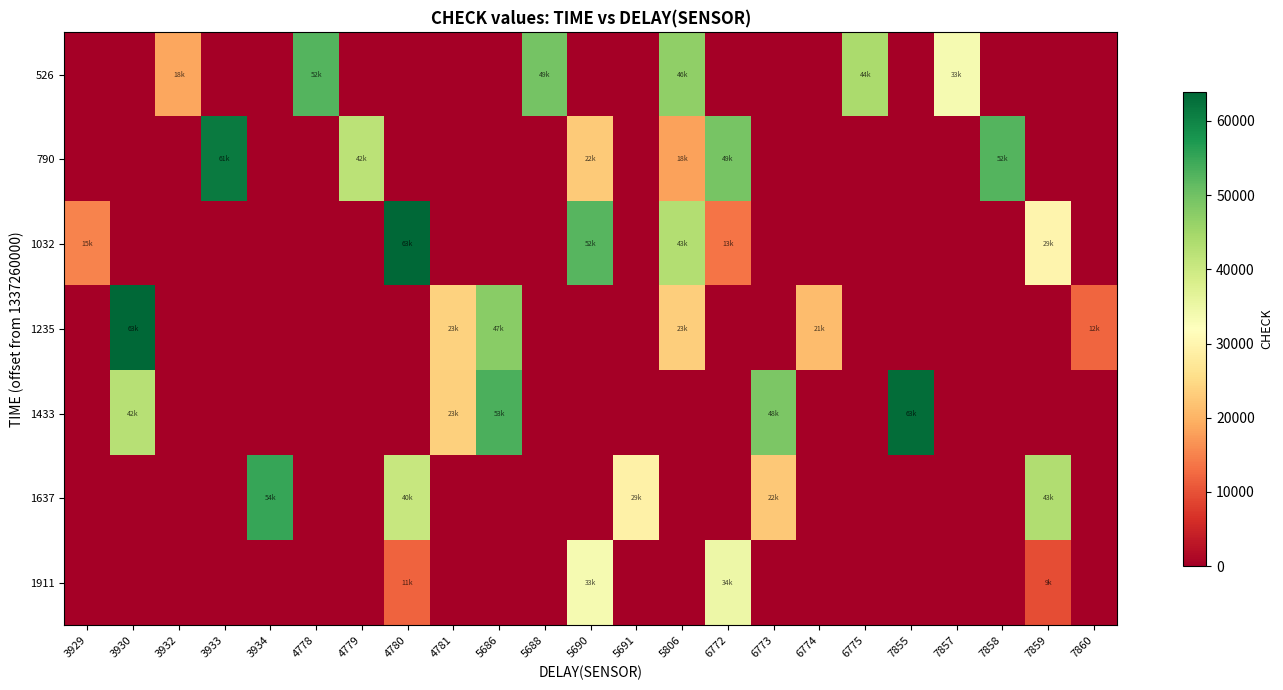

Between 5688 and 6773, which series saw the biggest shift?

526